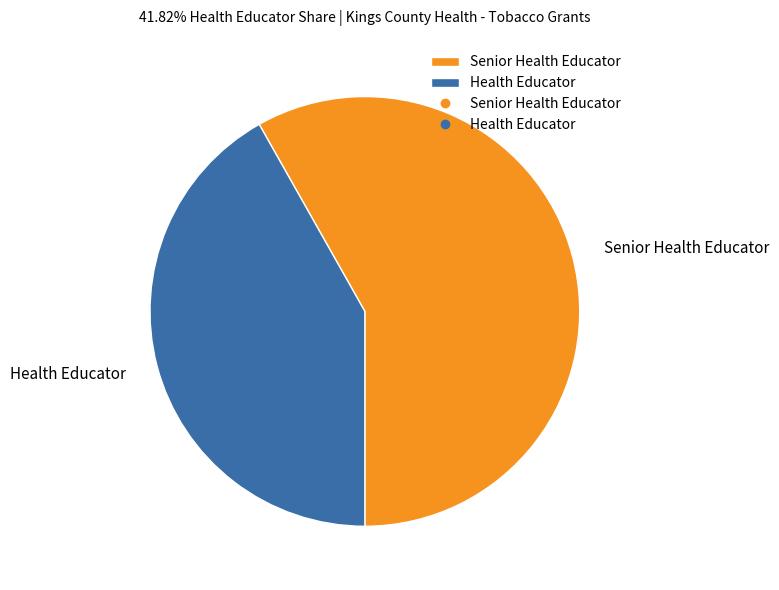

Rank the categories by value from highest to lowest.

Senior Health Educator, Health Educator